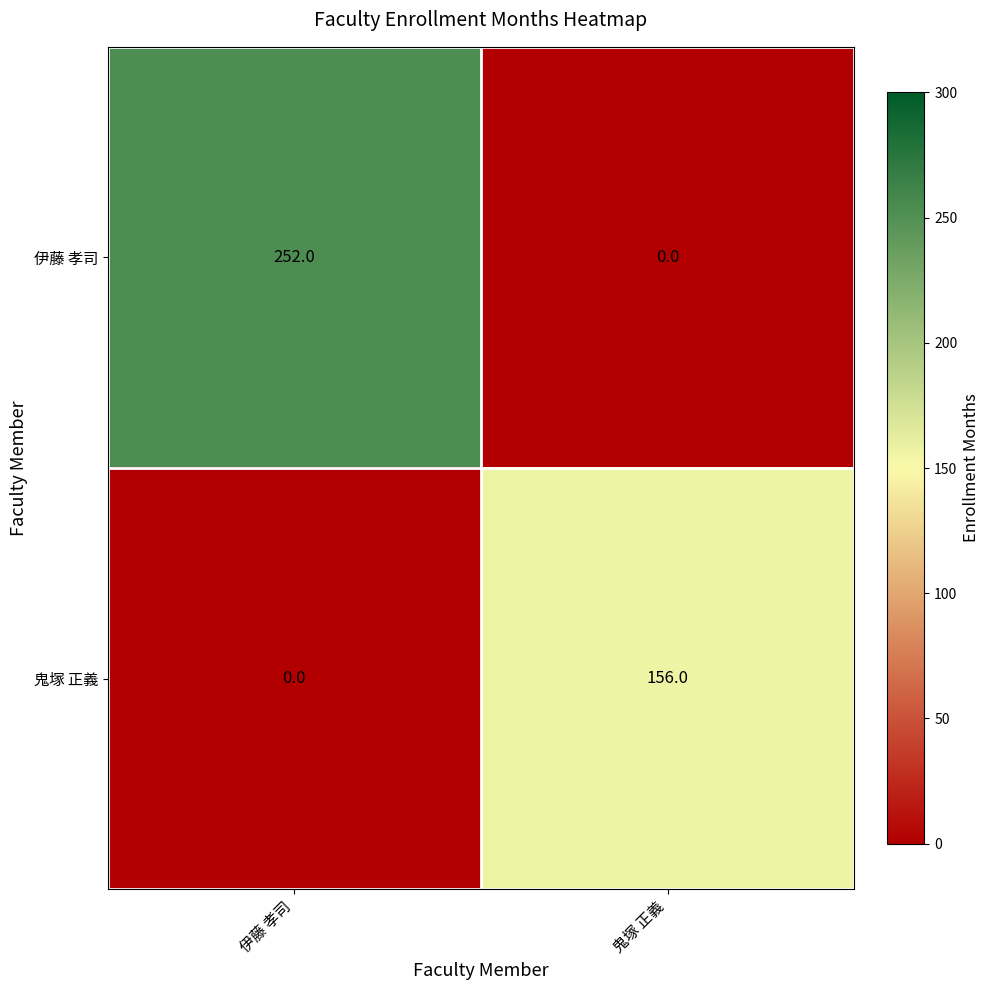

Reading left to right, transcribe all the data shown in this chart.

伊藤 孝司: 252	0
鬼塚 正義: 0	156